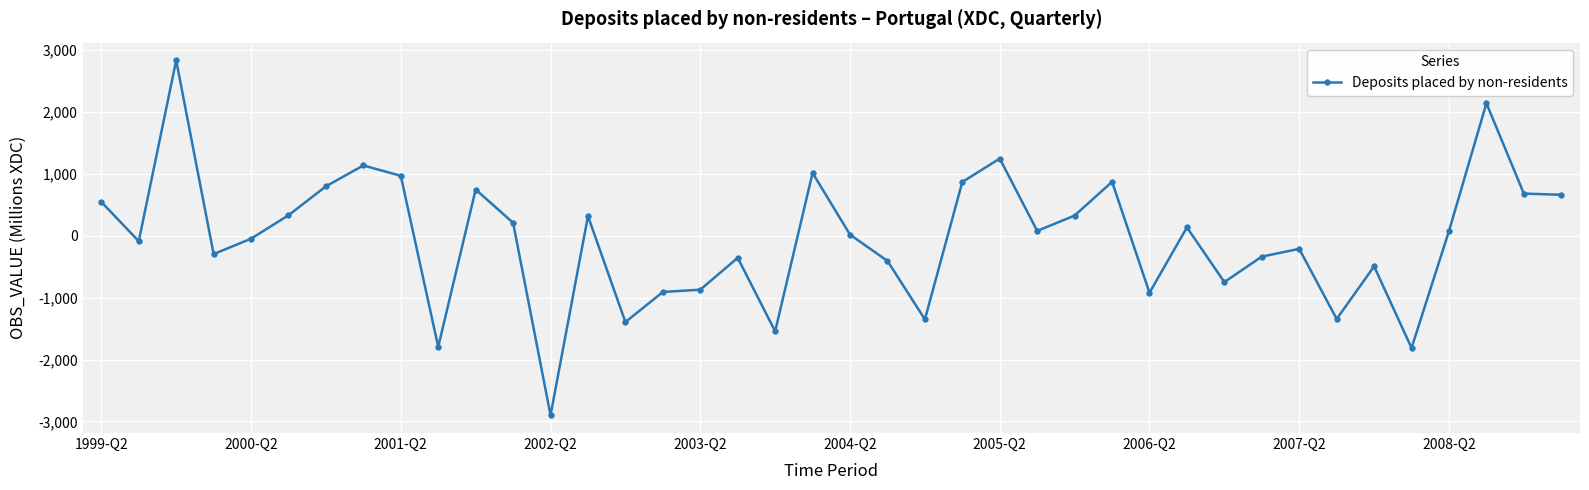

What is the smallest value displayed?

-2900.3